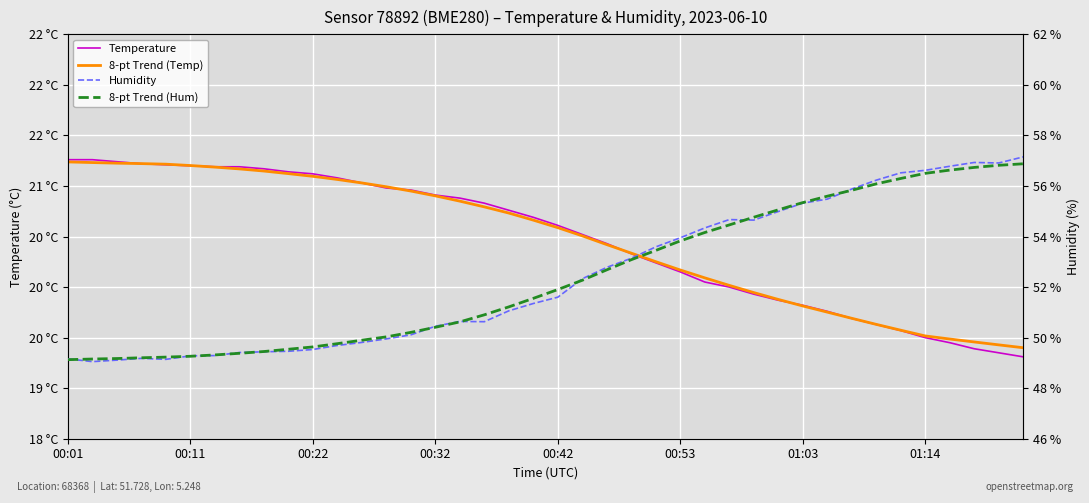

Is this an area chart (filled region under the line)?

No